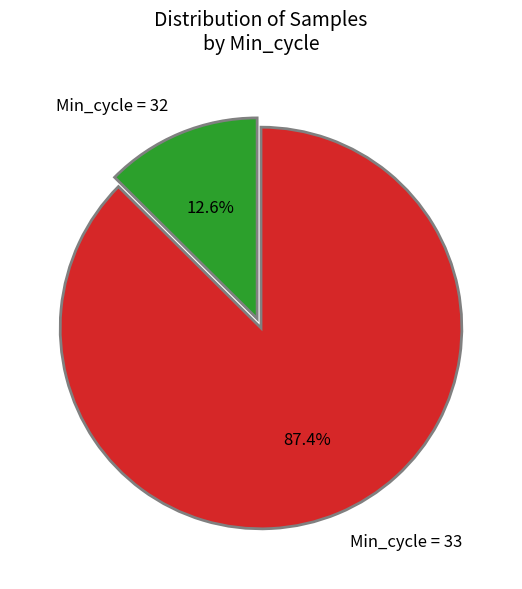

Which has a higher value, Min_cycle = 32 or Min_cycle = 33?

Min_cycle = 33